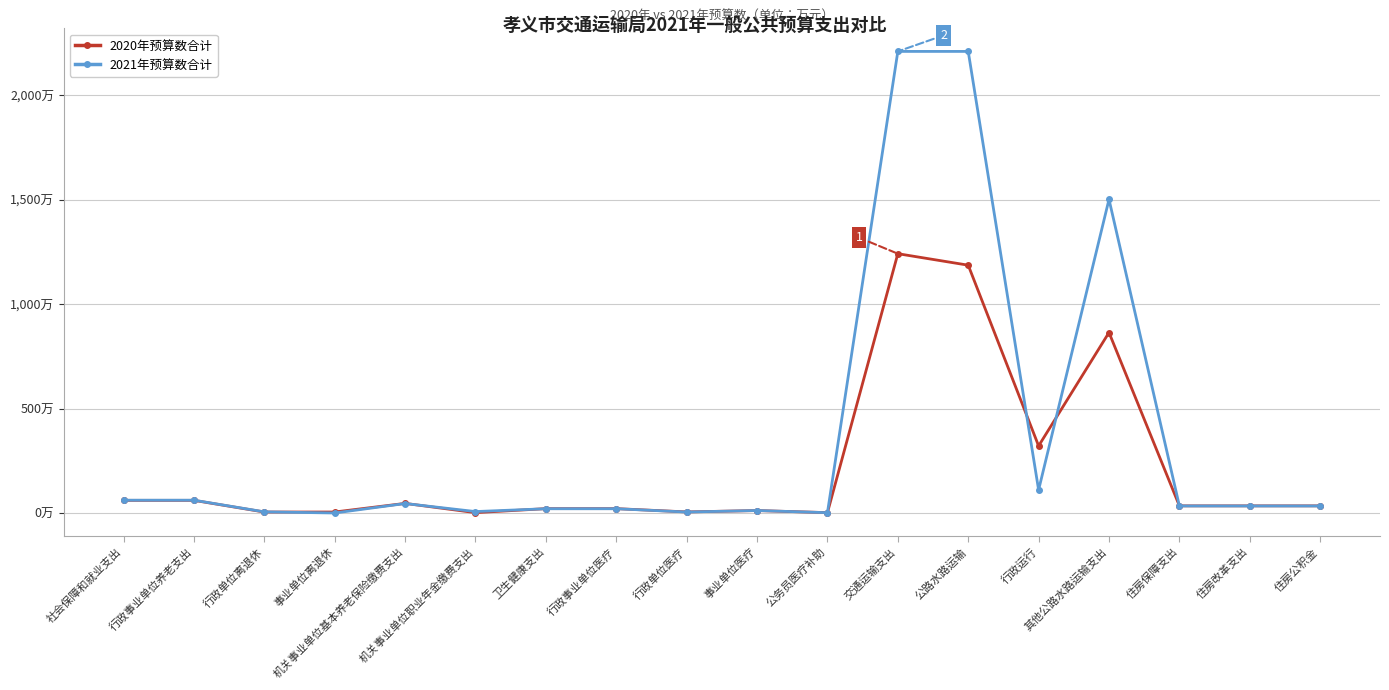

What is the sum of the 2020年预算数合计 values at 行政单位离退休 and 行政事业单位养老支出?

67.5